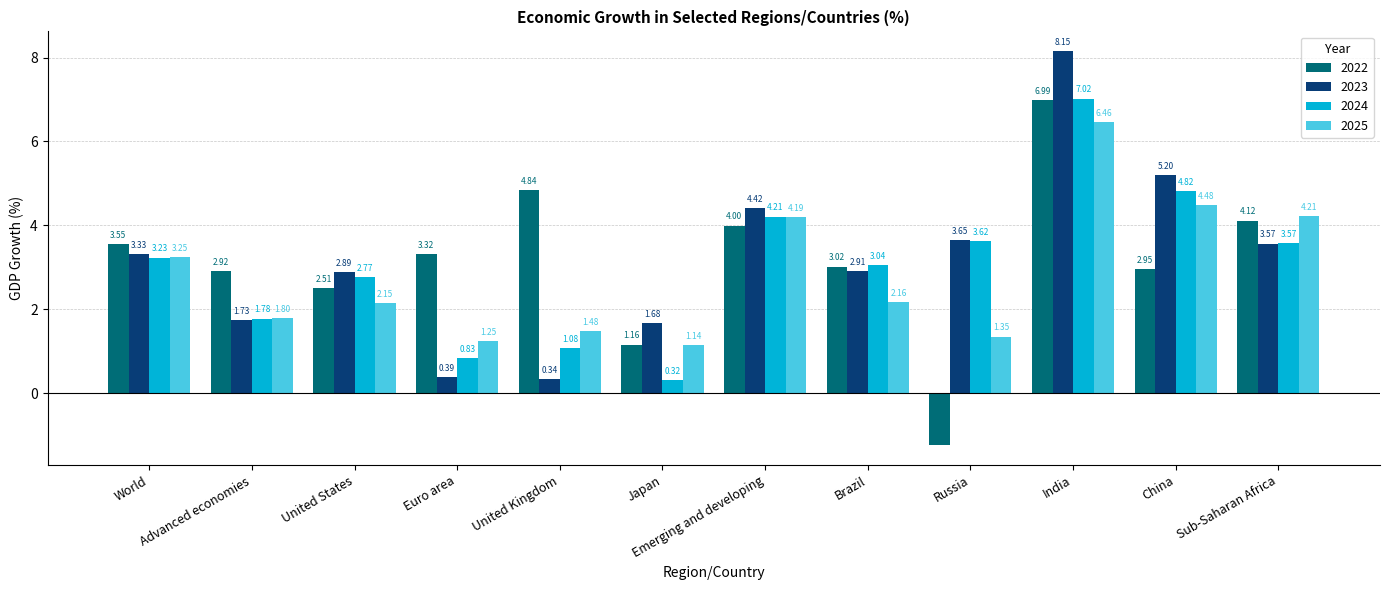

How many bars are there in each group?

4